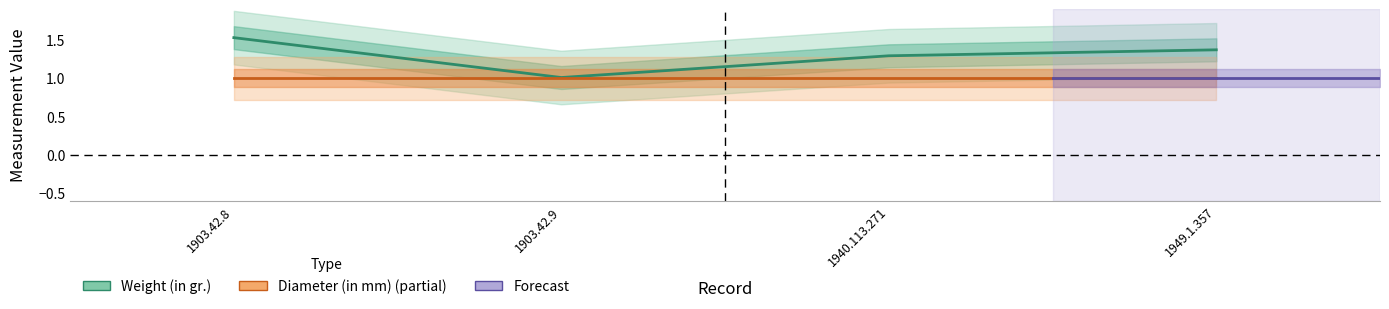

Reading left to right, what are all the values shown in this chart?

Weight (in gr.): 1.5	1.0	1.3	1.4
Diameter (in mm): 1.0	1.0	1.0	1.0